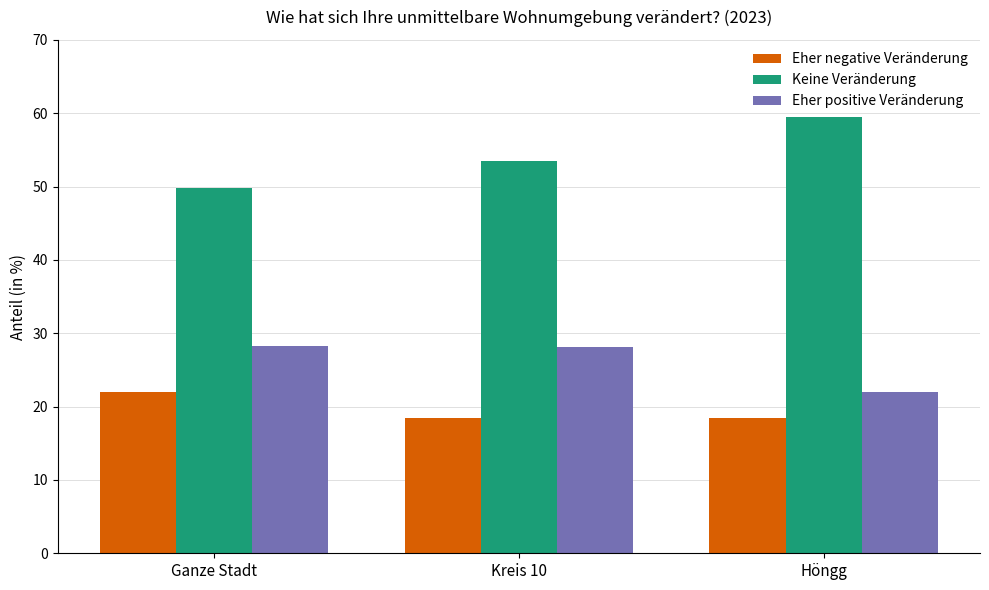

What is the label of the 1st bar from the right?

Höngg